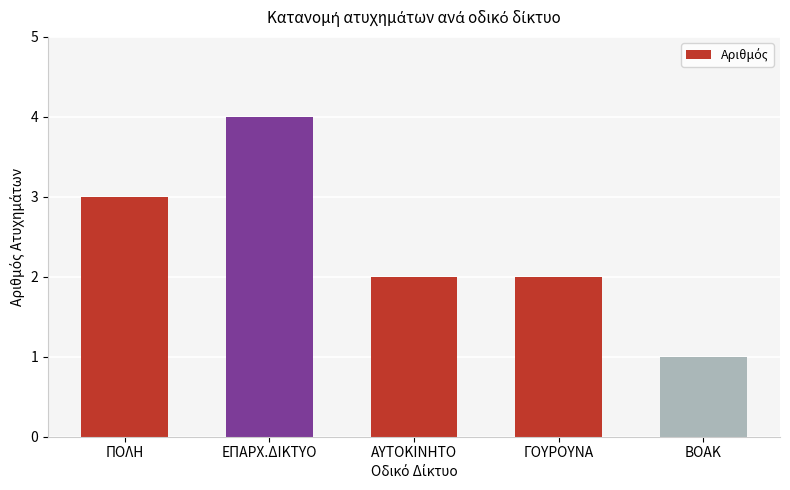

Reading right to left, transcribe all the data shown in this chart.

ΒΟΑΚ=1	ΓΟΥΡΟΥΝΑ=2	ΑΥΤΟΚΙΝΗΤΟ=2	ΕΠΑΡΧ.ΔΙΚΤΥΟ=4	ΠΟΛΗ=3